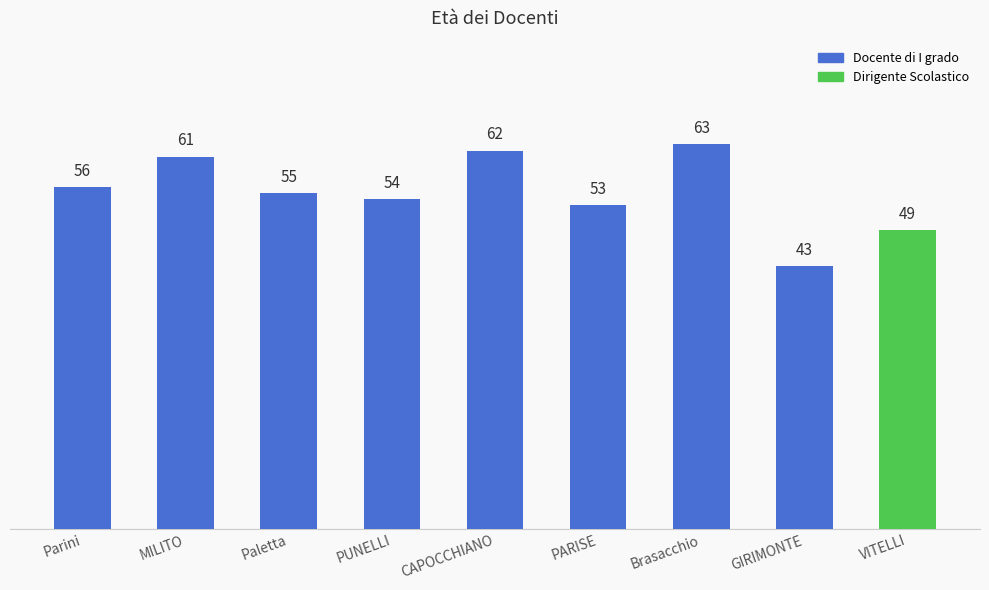

What is the difference between the second highest and second lowest values?

13